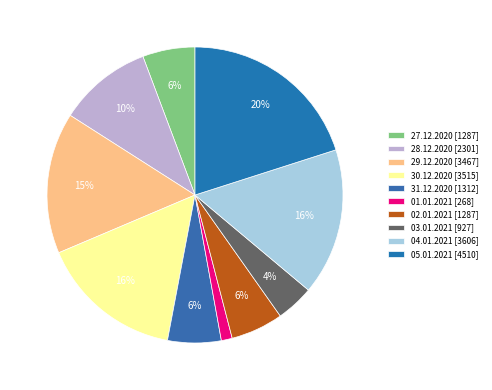

Combined, do 04.01.2021 and 05.01.2021 account for over 50%?

No